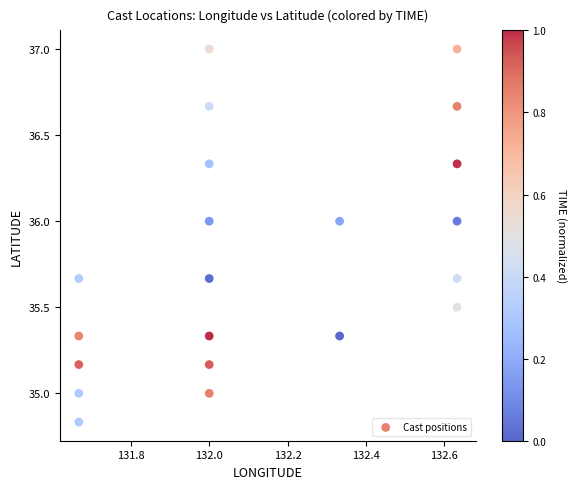

What is the range of X values (max minus min)?

1.0